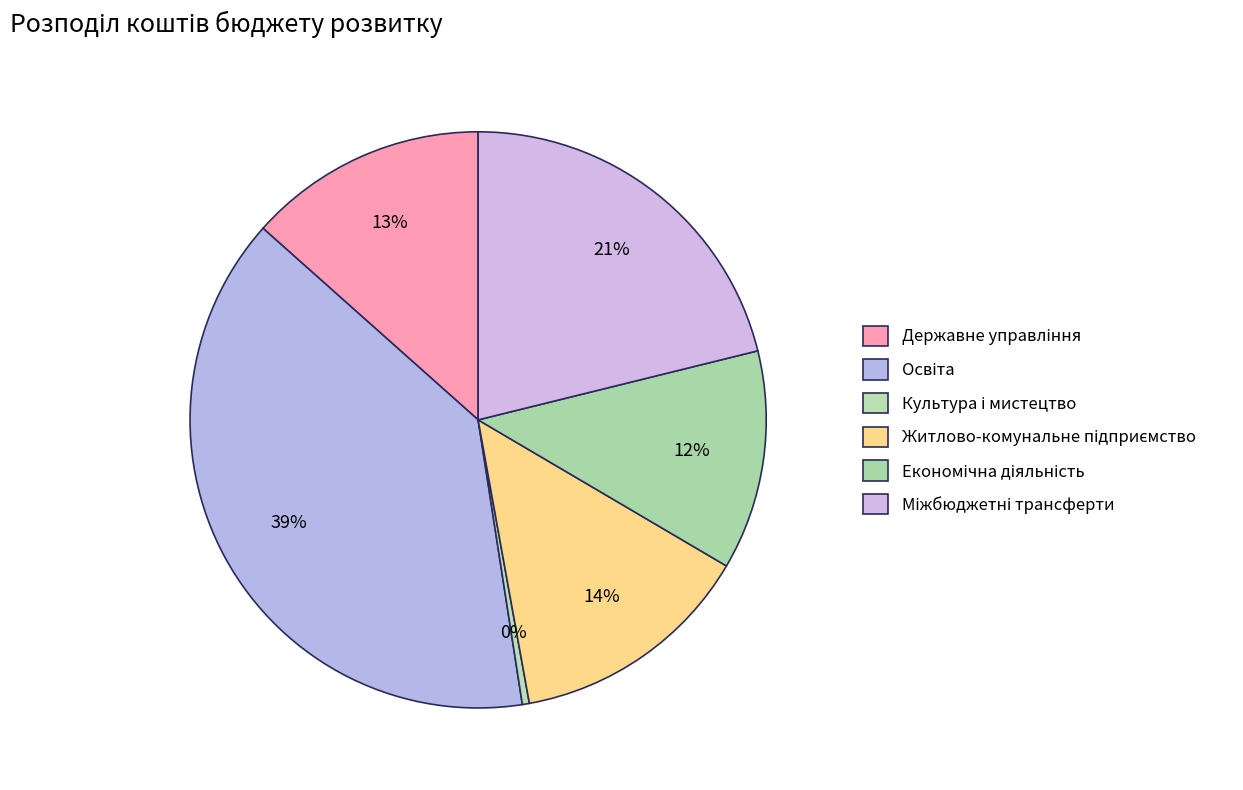

What is the change in value from Державне управління to Міжбюджетні трансферти?

+394283